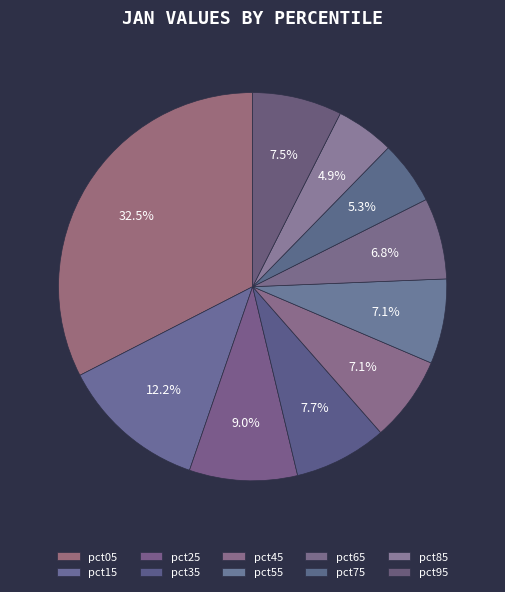

Does any single category account for the majority?

No